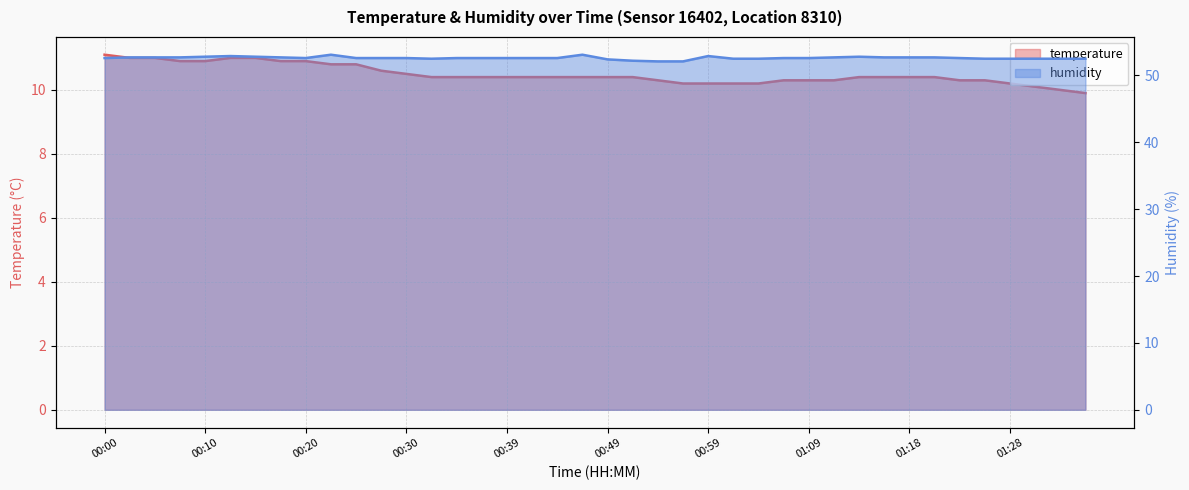

What are all the series names shown in the legend?

temperature, humidity